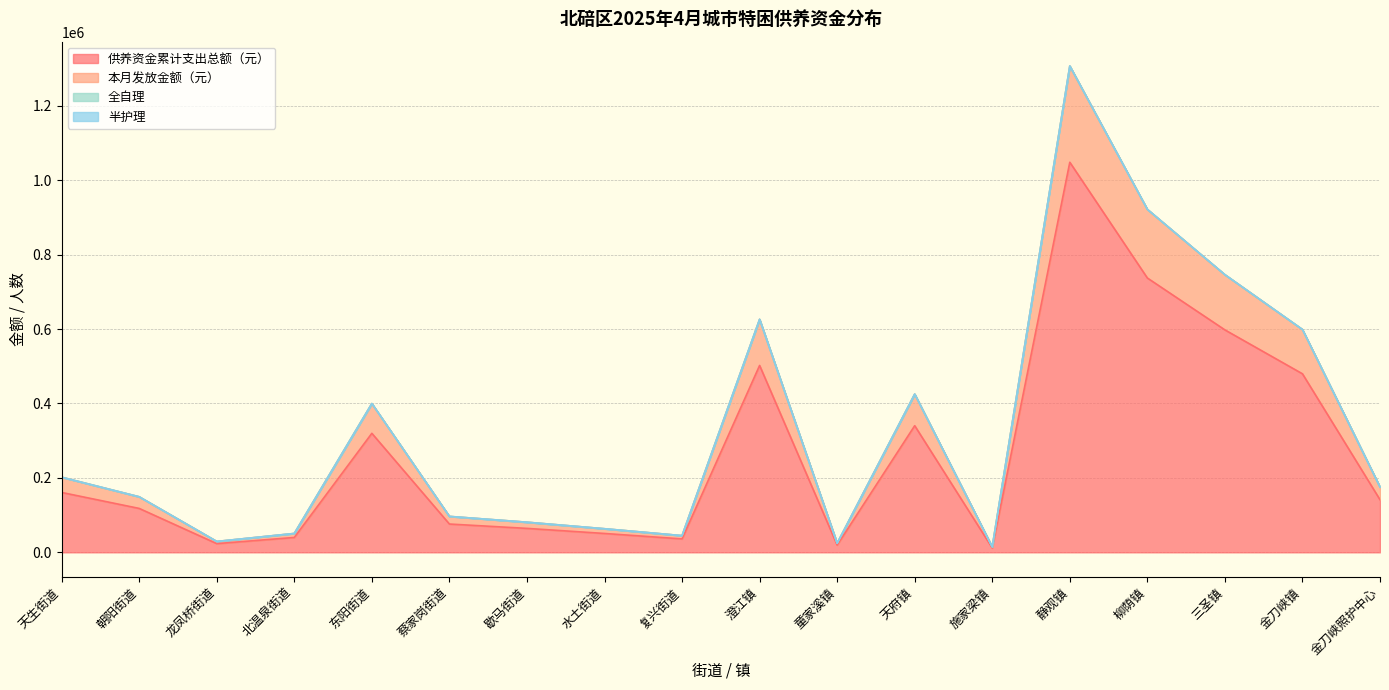

What is the minimum value shown in the chart?

11700